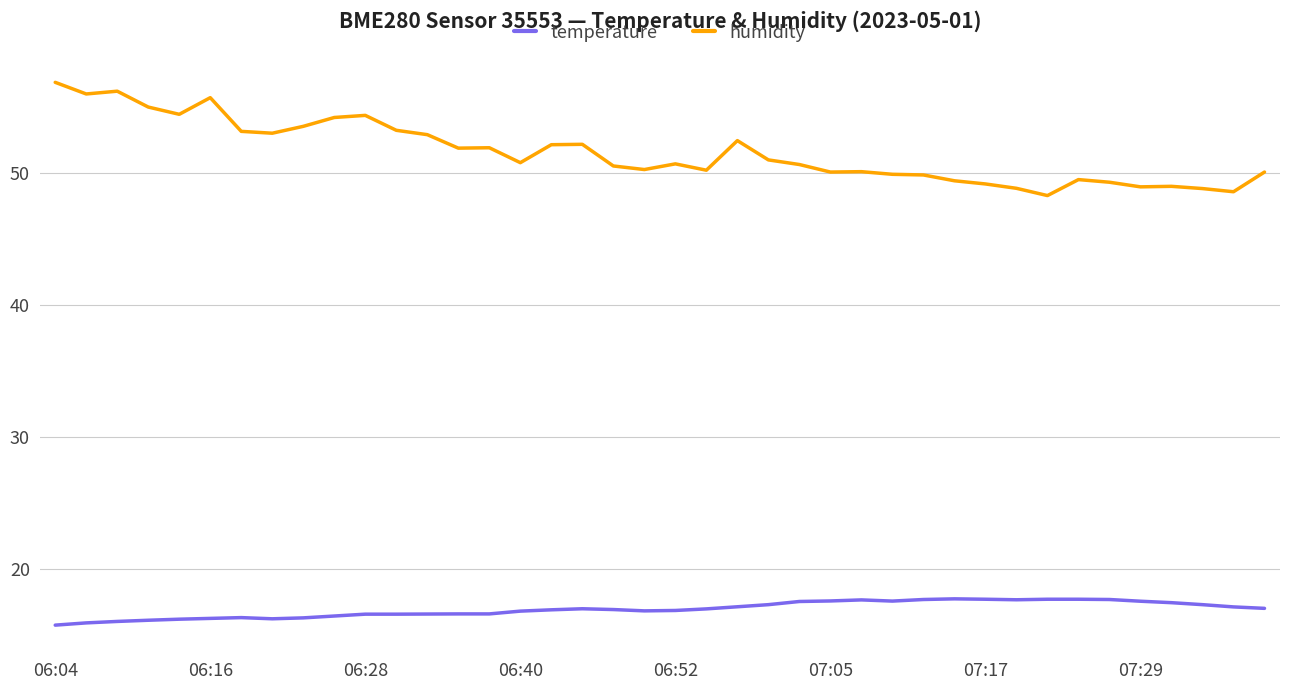

What is the minimum value shown in the chart?

15.8